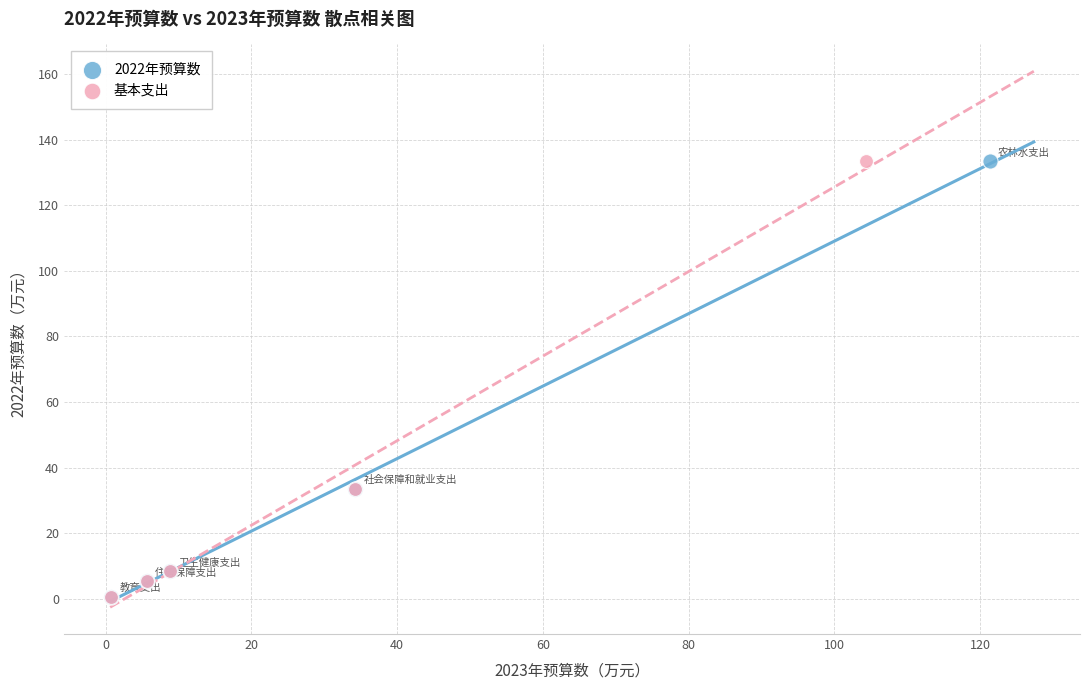

What are all the series names shown in the legend?

2022年预算数, 基本支出